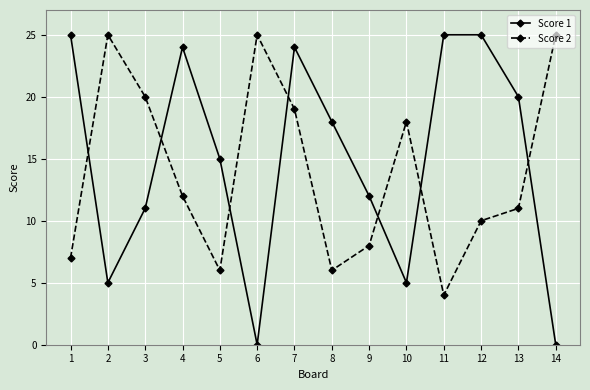

What value does the Score 2 series have at 13?

11